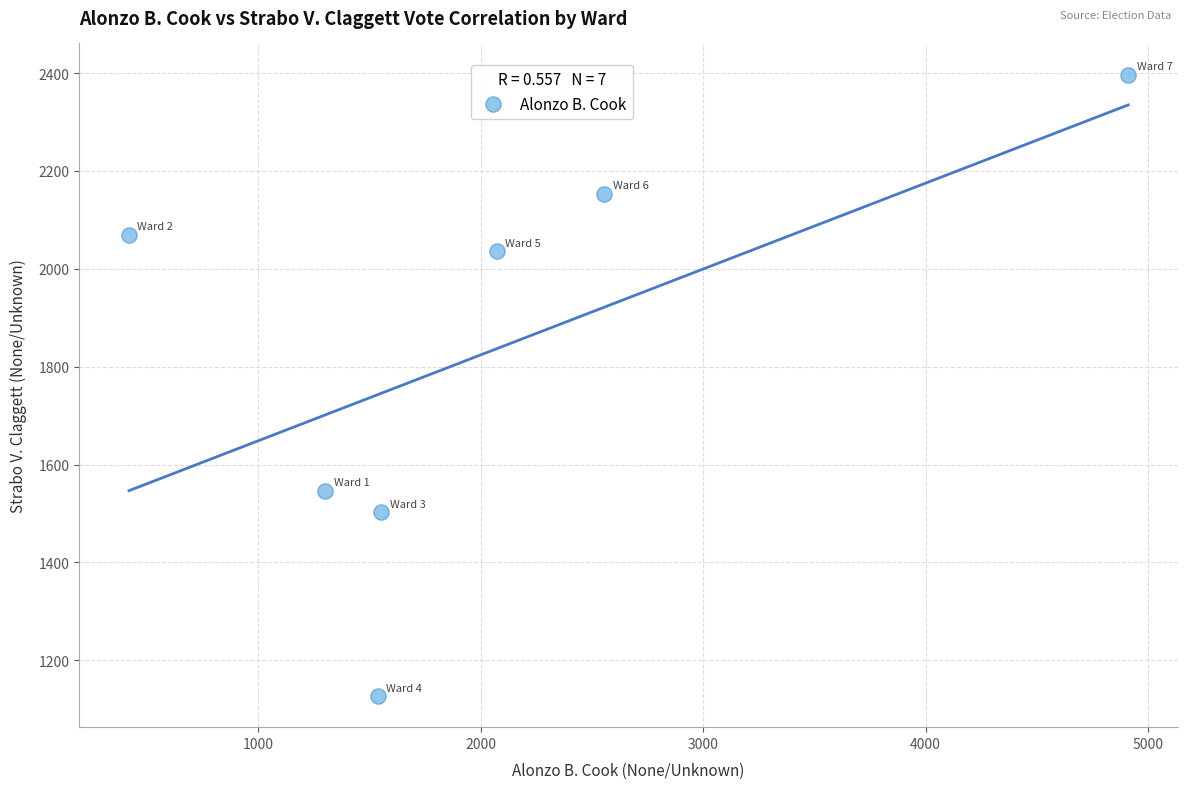

What is the average Y value?

1833